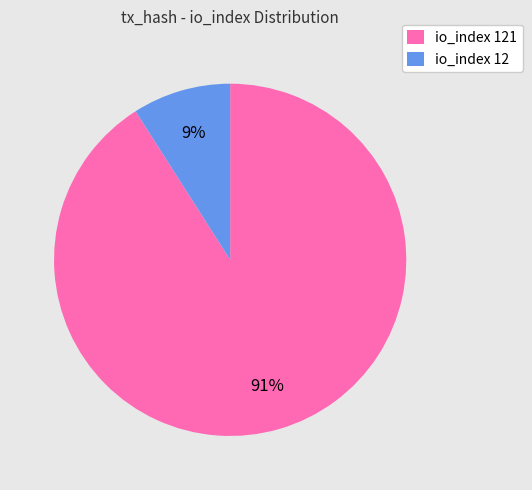

Combined, do io_index 12 and io_index 121 account for over 50%?

Yes